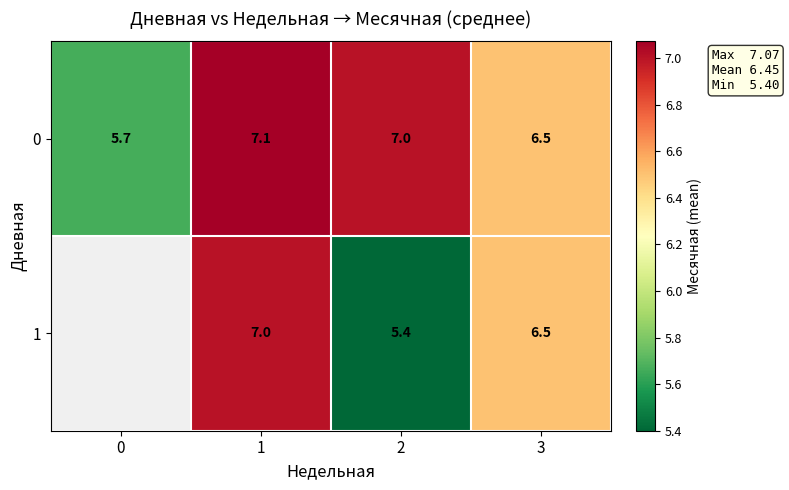

The row_0 series shows 5.7 at 0. True or false?

True